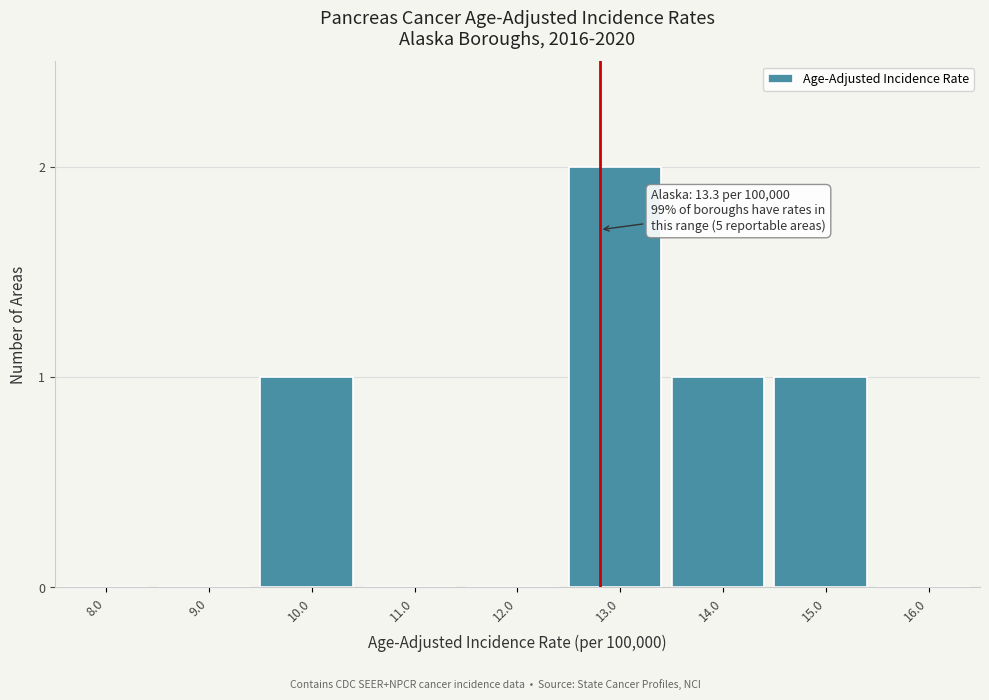

Reading left to right, list all the values displayed in this chart.

8.0=0	9.0=0	10.0=1	11.0=0	12.0=0	13.0=2	14.0=1	15.0=1	16.0=0